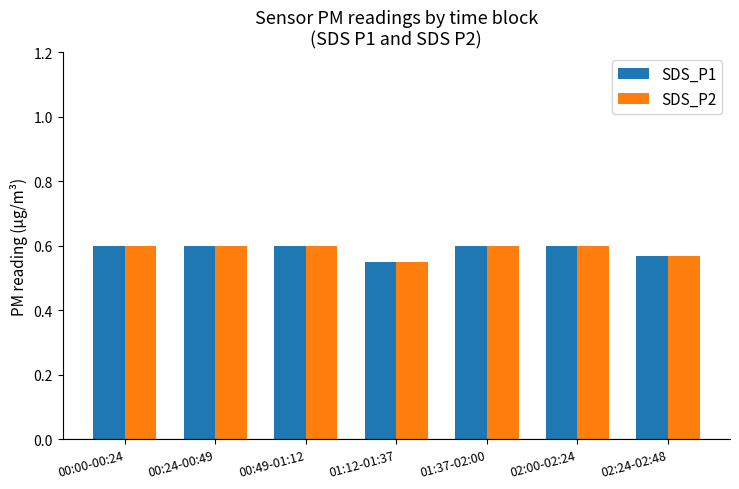

The value of SDS_P1 at 02:00-02:24 is 0.4. True or false?

False